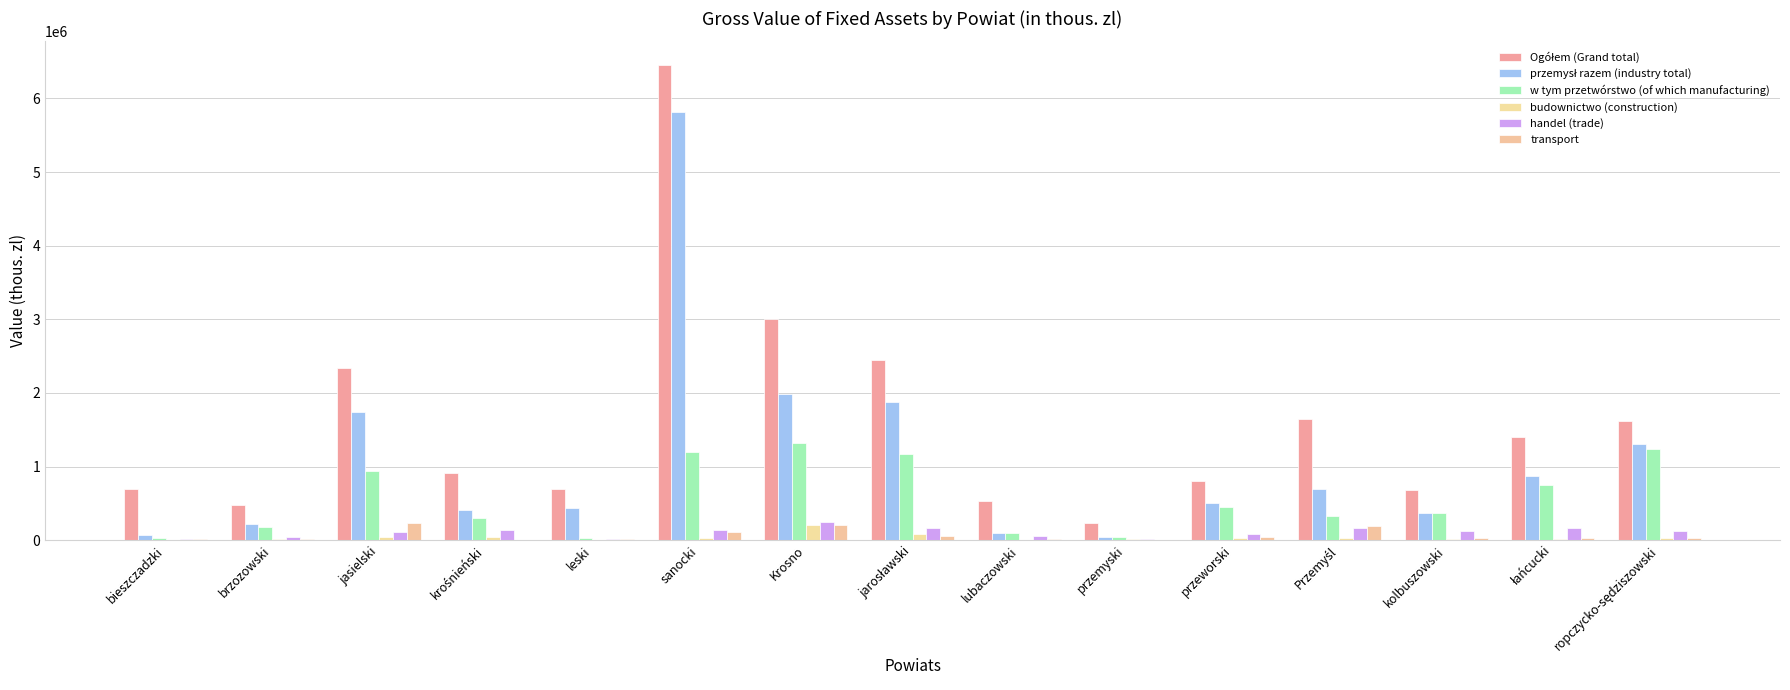

Which category has the lowest value in the przemysł razem (industry total) series?

przemyski